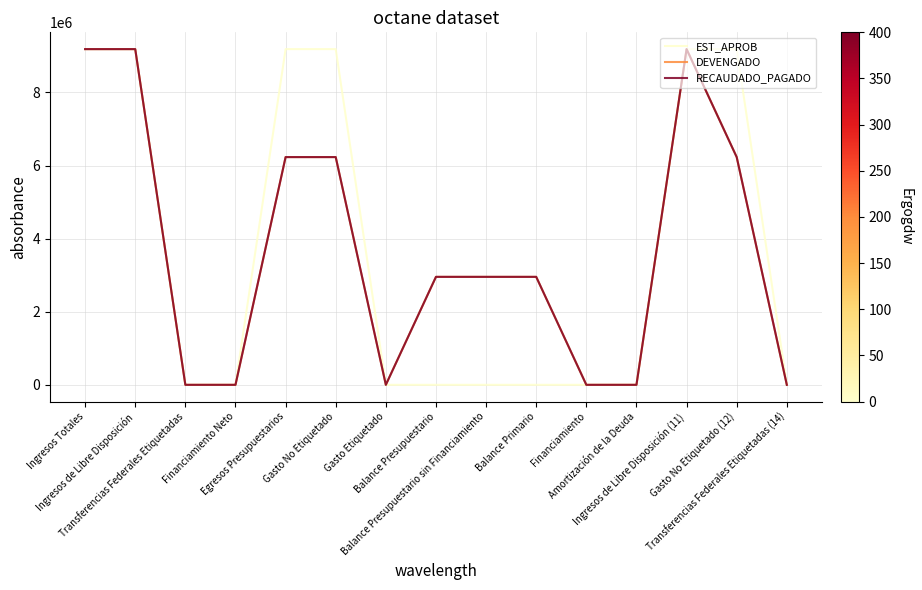

True or false: EST_APROB has more than 1 points higher than both neighbors.

False